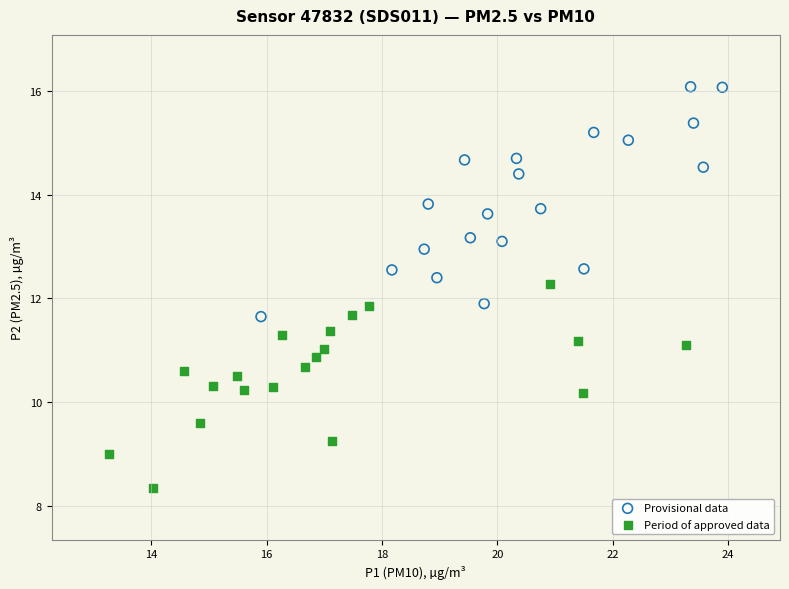

Which series has the widest spread of Y values?

Provisional data